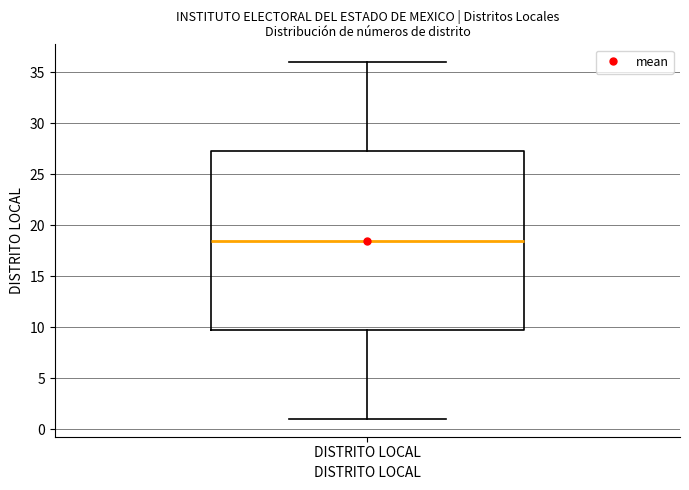

Where is the upper edge of the box for DISTRITO LOCAL on the y-axis? The values are not printed on the chart, so give them approximately, as read against the axis.

27.5